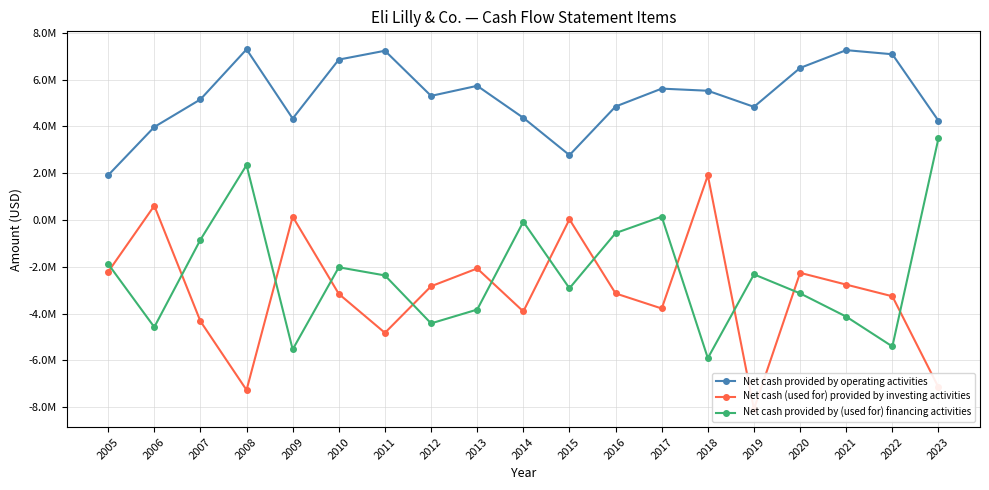

True or false: Net cash provided by (used for) financing activities and Net cash provided by operating activities cross at least once.

False